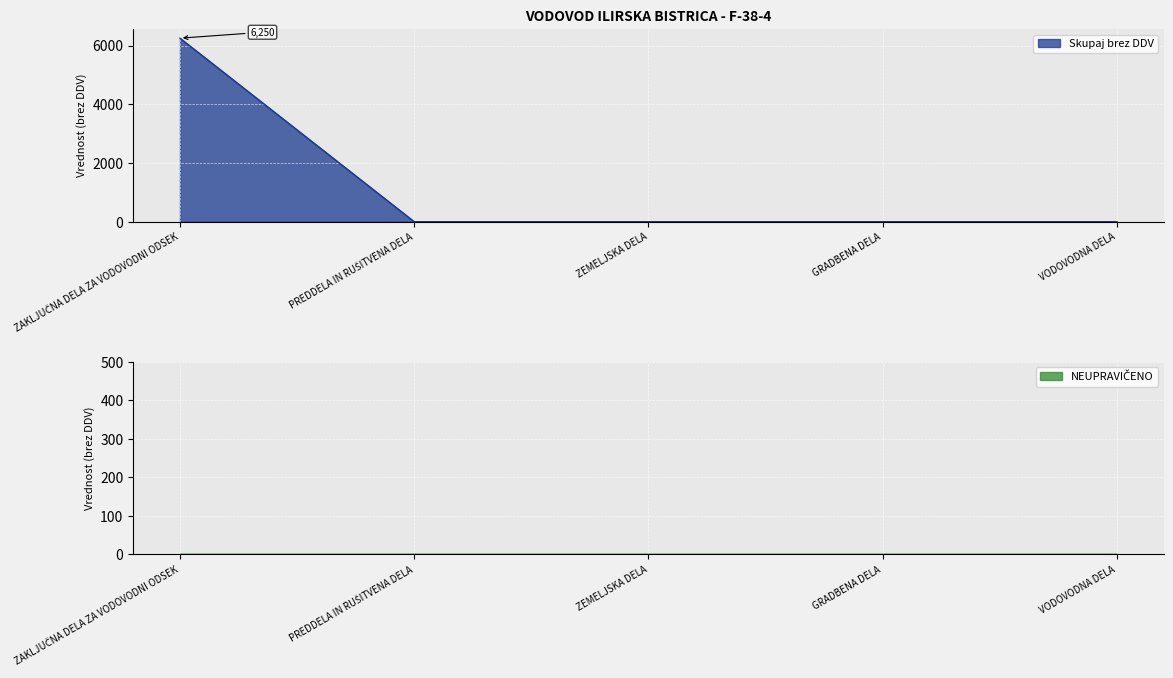

Which label corresponds to the smallest value in the chart?

PREDDELA IN RUŠITVENA DELA